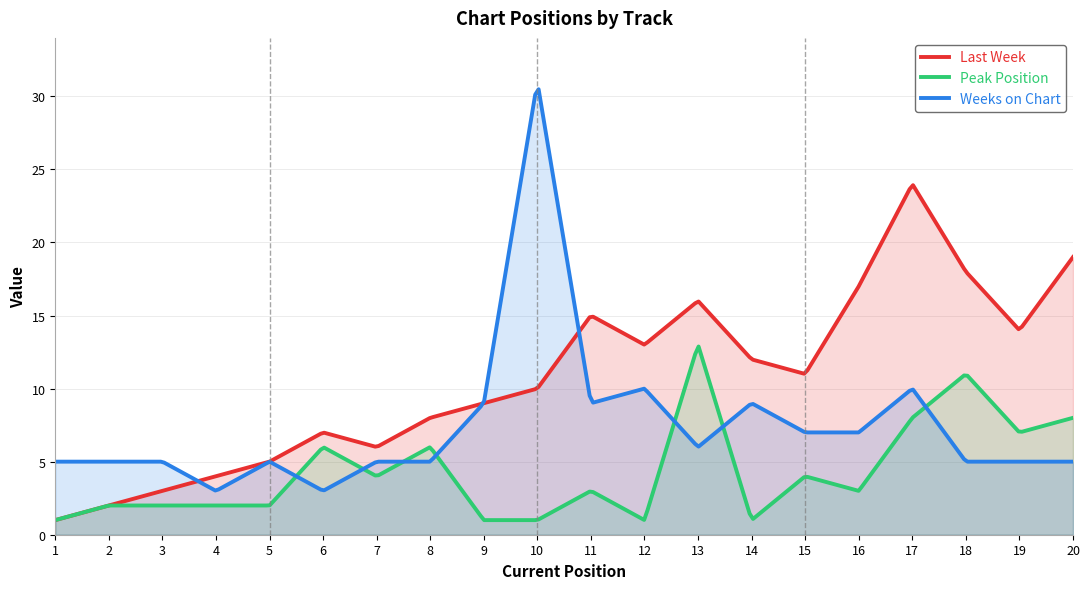

What is the smallest value displayed?

1.0